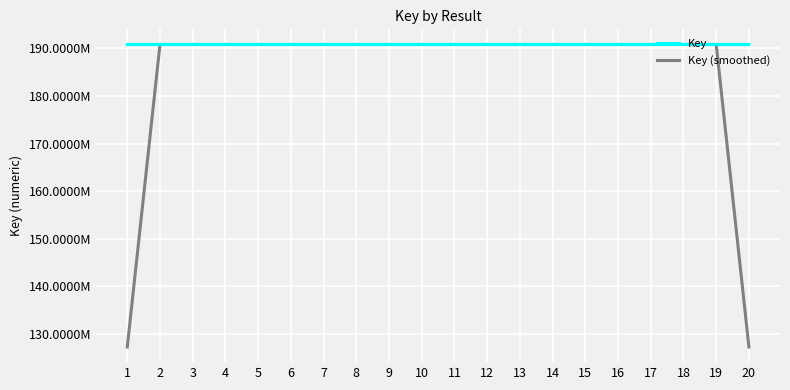

The value of Key at 20 is 95985887.0. True or false?

False